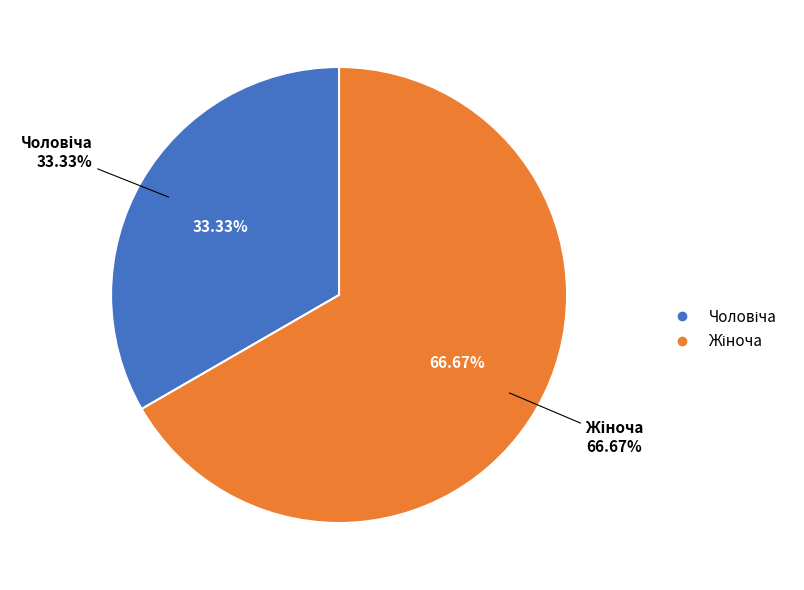

What is the ratio of the value at Жіноча to the value at Чоловіча?

2.0